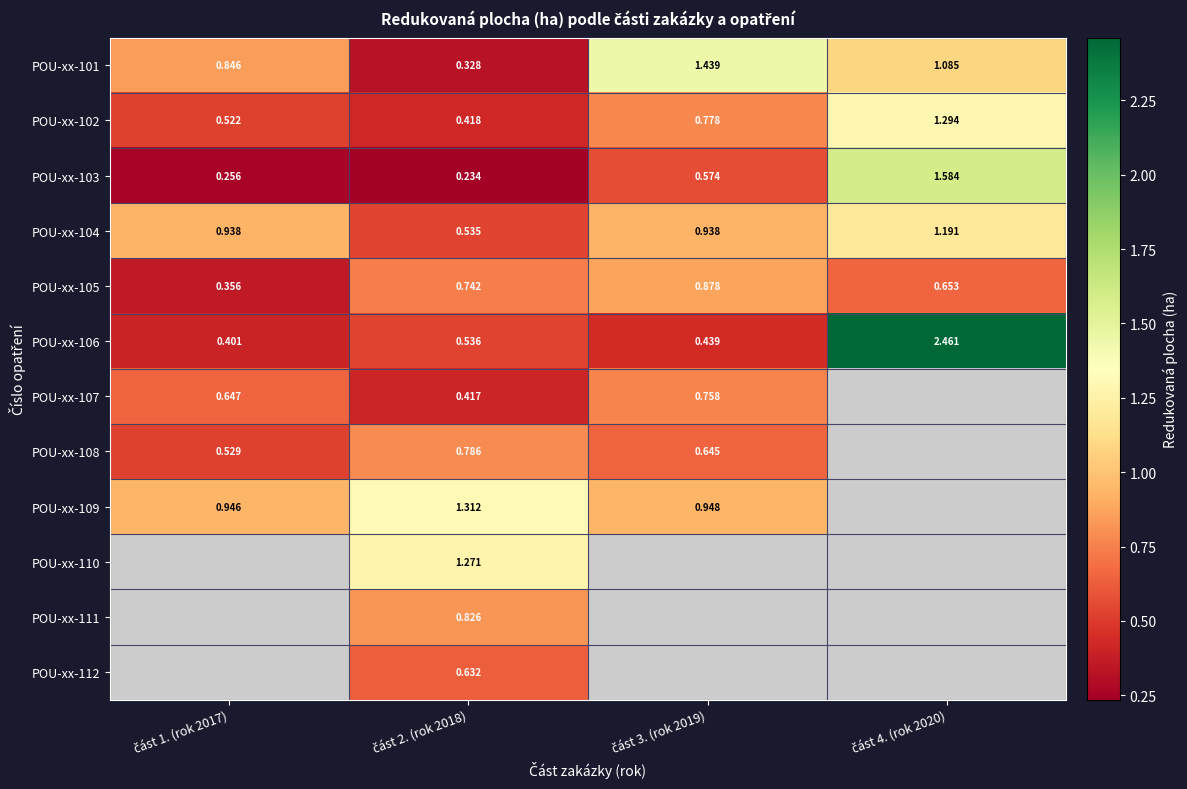

Count the POU-xx-102 values in the range 0 to 1.

3